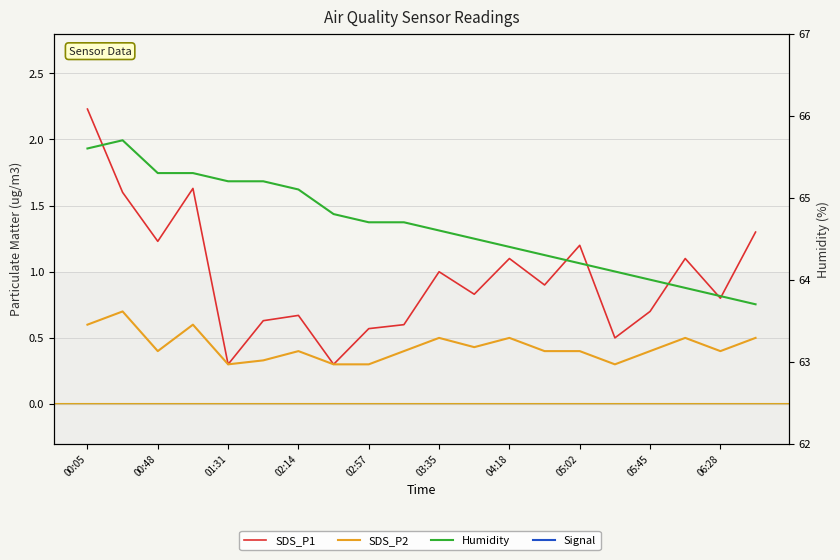

At how many categories does at least one series exceed 45?

20